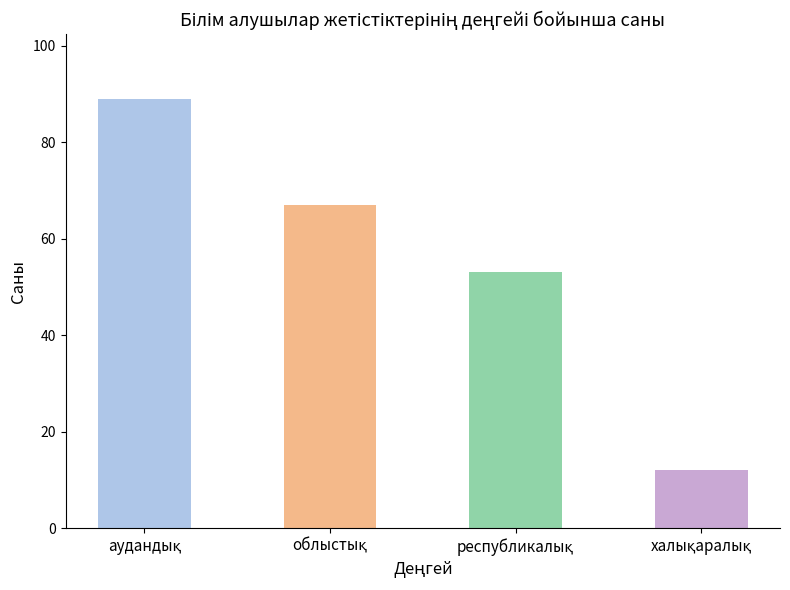

At which category does the chart reach its minimum across all series?

халықаралық